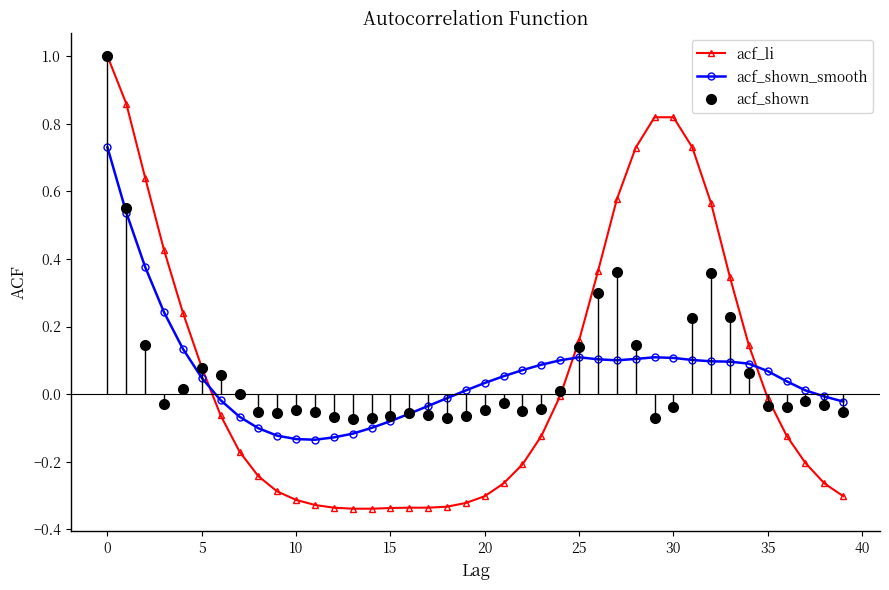

Reading left to right, transcribe all the data shown in this chart.

acf_li: 1.0	0.9	0.6	0.4	0.2	0.1	-0.1	-0.2	-0.2	-0.3	-0.3	-0.3	-0.3	-0.3	-0.3	-0.3	-0.3	-0.3	-0.3	-0.3	-0.3	-0.3	-0.2	-0.1	-0.0	0.2	0.4	0.6	0.7	0.8	0.8	0.7	0.6	0.3	0.1	-0.0	-0.1	-0.2	-0.3	-0.3
acf_shown_smooth: 0.7	0.5	0.4	0.2	0.1	0.0	-0.0	-0.1	-0.1	-0.1	-0.1	-0.1	-0.1	-0.1	-0.1	-0.1	-0.1	-0.0	-0.0	0.0	0.0	0.1	0.1	0.1	0.1	0.1	0.1	0.1	0.1	0.1	0.1	0.1	0.1	0.1	0.1	0.1	0.0	0.0	-0.0	-0.0
acf_shown: 1.0	0.6	0.1	-0.0	0.0	0.1	0.1	-0.0	-0.1	-0.1	-0.0	-0.1	-0.1	-0.1	-0.1	-0.1	-0.1	-0.1	-0.1	-0.1	-0.0	-0.0	-0.1	-0.0	0.0	0.1	0.3	0.4	0.1	-0.1	-0.0	0.2	0.4	0.2	0.1	-0.0	-0.0	-0.0	-0.0	-0.1